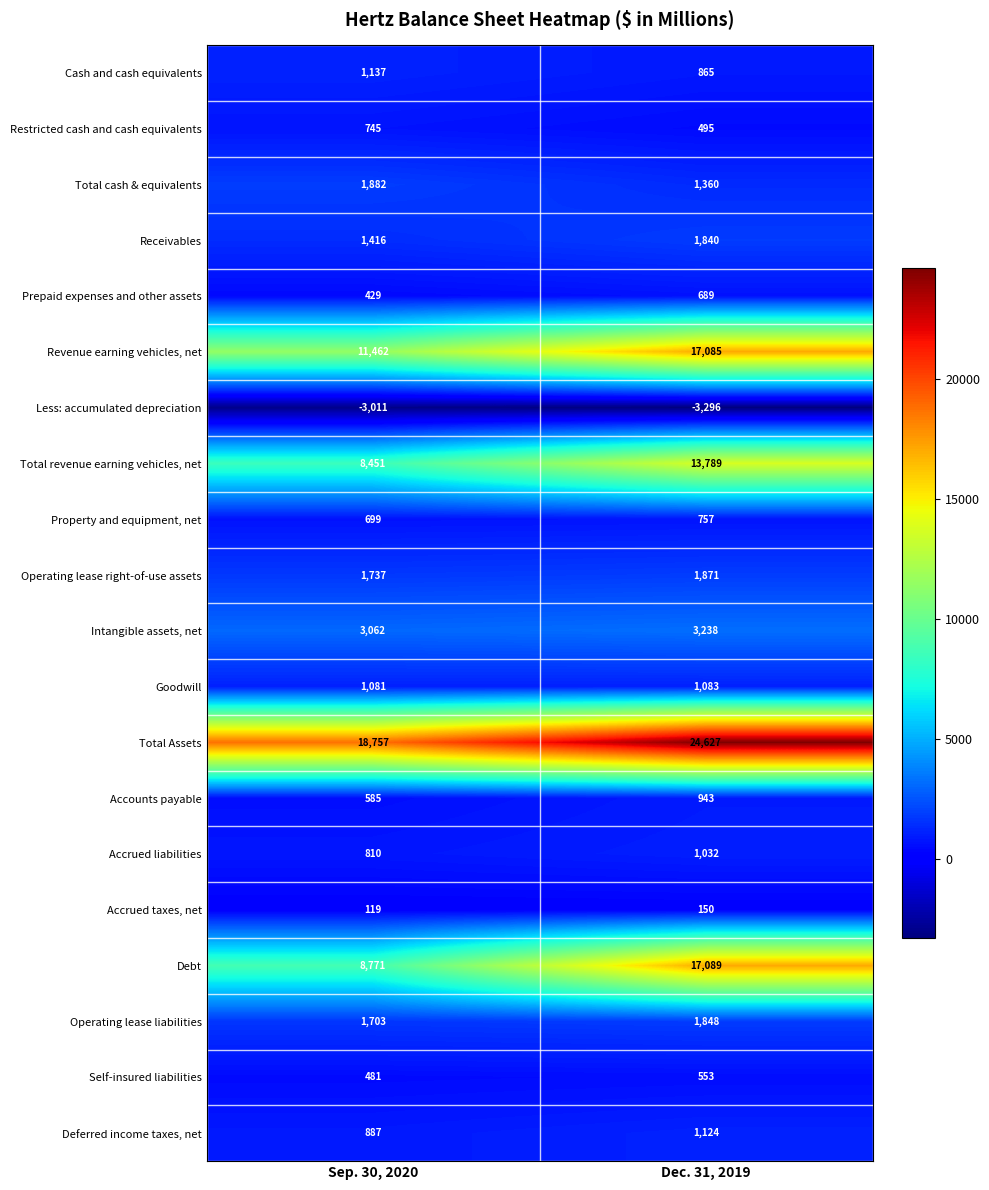

What is the sum of all Property and equipment, net values?

1456